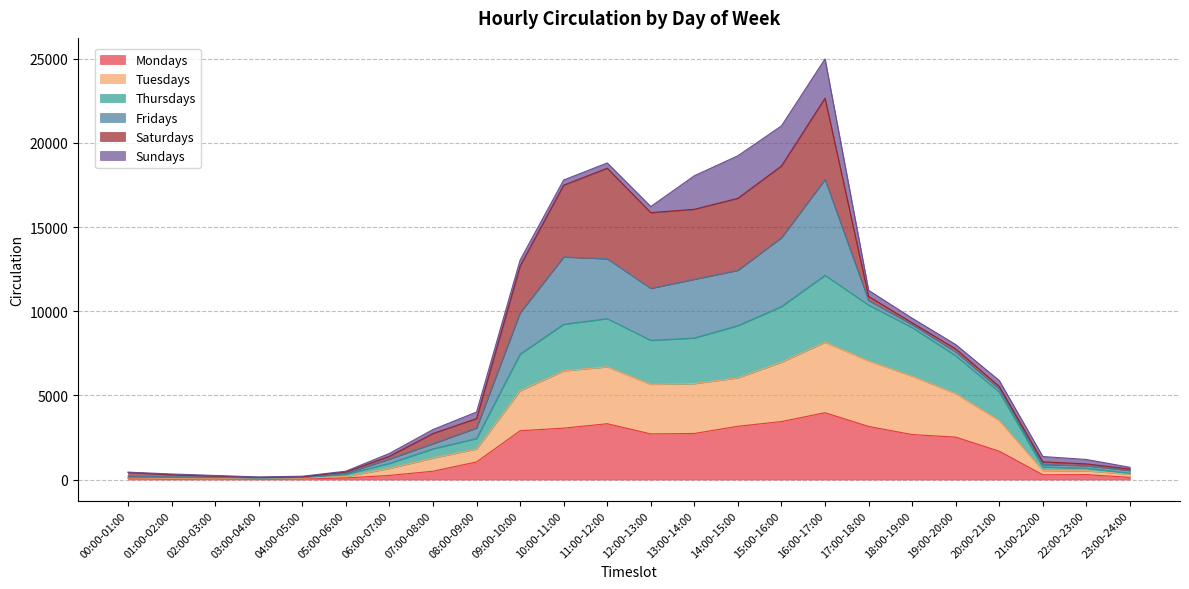

What are all the series names shown in the legend?

Mondays, Tuesdays, Thursdays, Fridays, Saturdays, Sundays